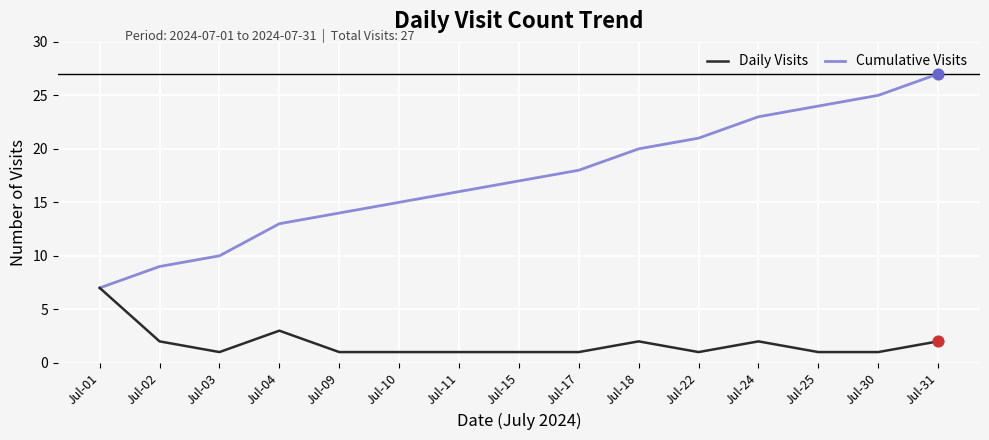

What is the spread (max minus min) of values at Jul-17?

17